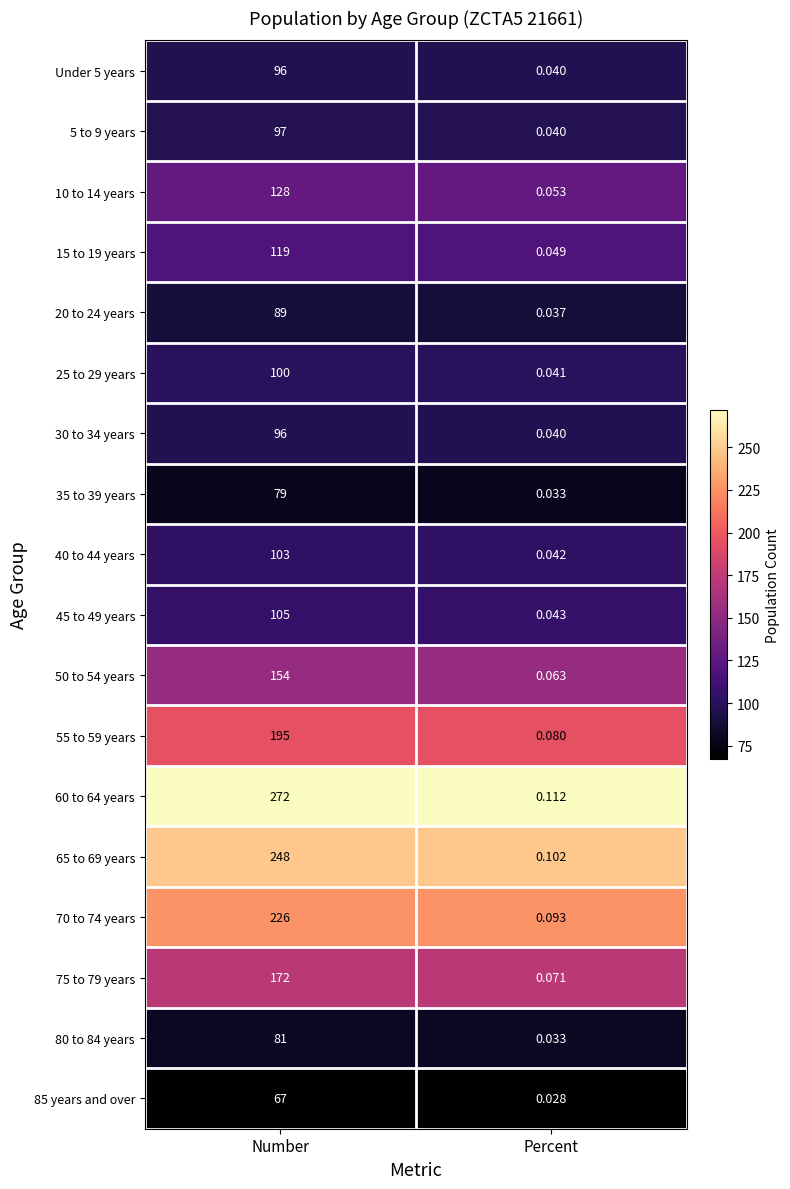

Which series has the largest range (max minus min)?

60 to 64 years